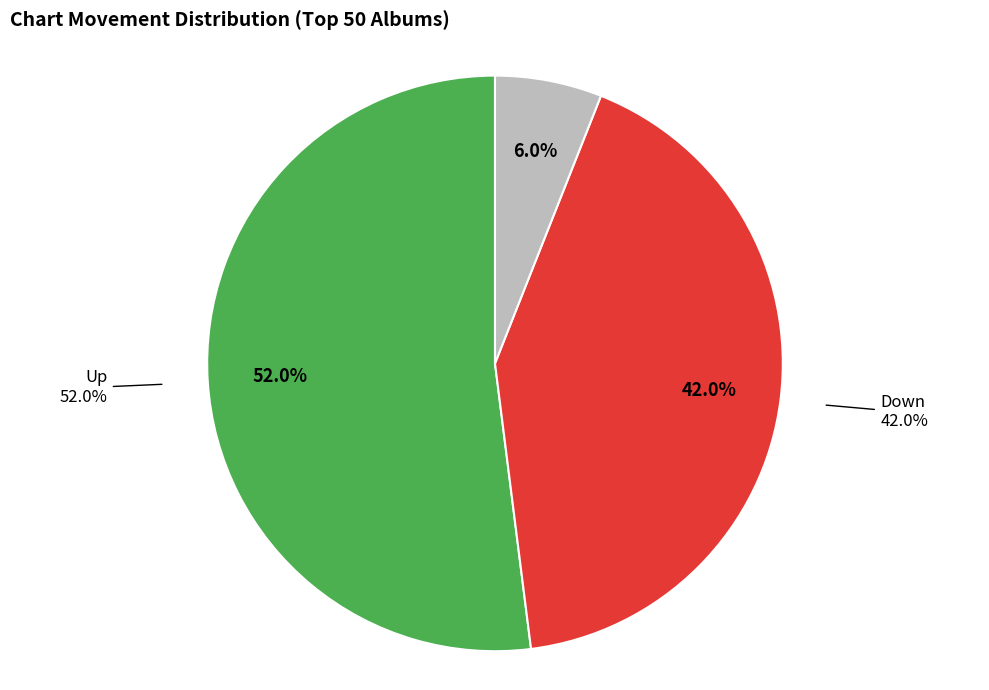

Which slice is the smallest?

-